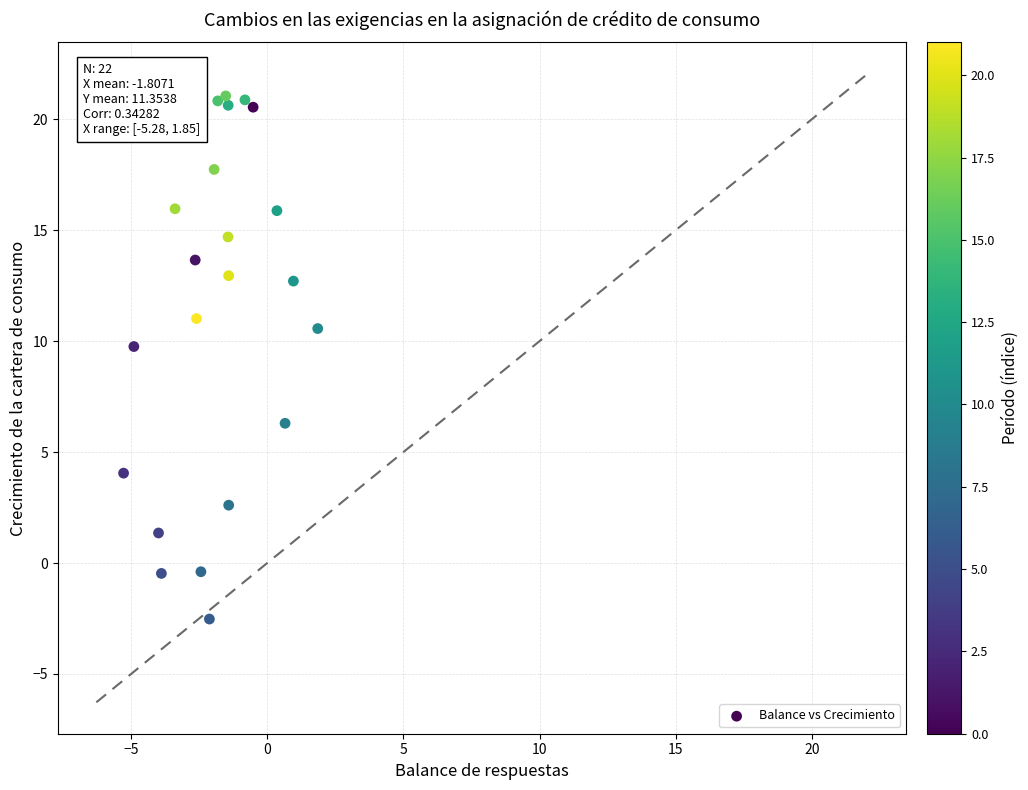

What Y value in the scatter plot is closest to 9?

9.8